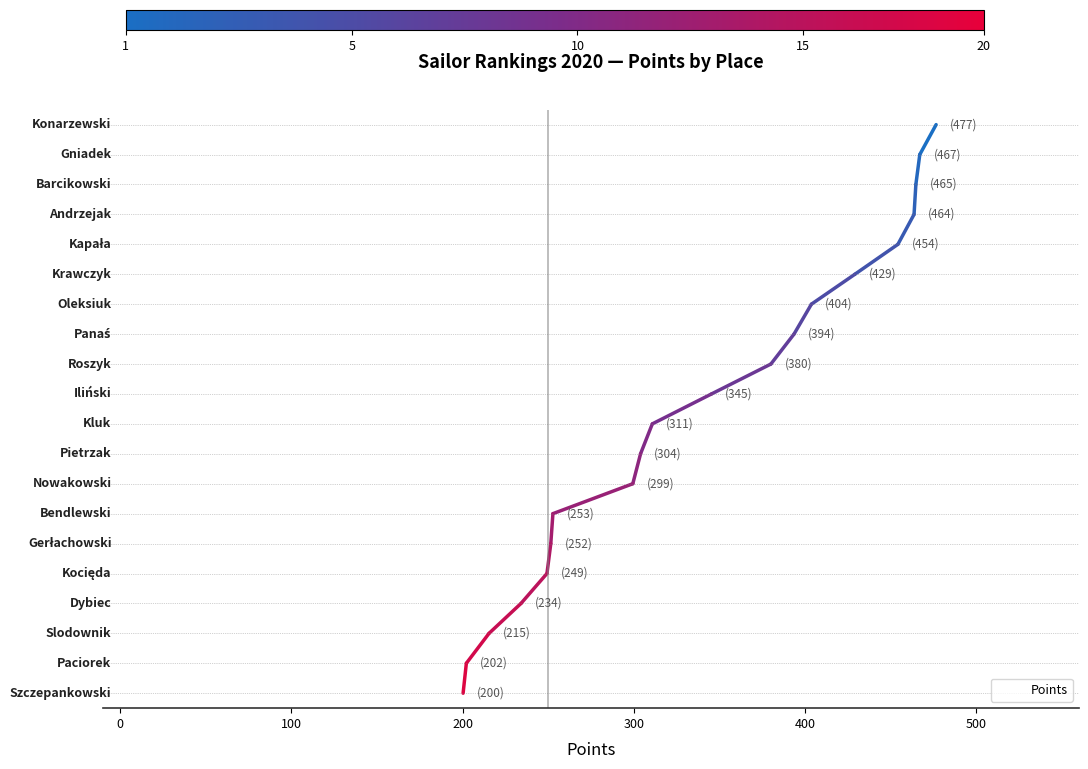

How many categories are shown in the chart?

20